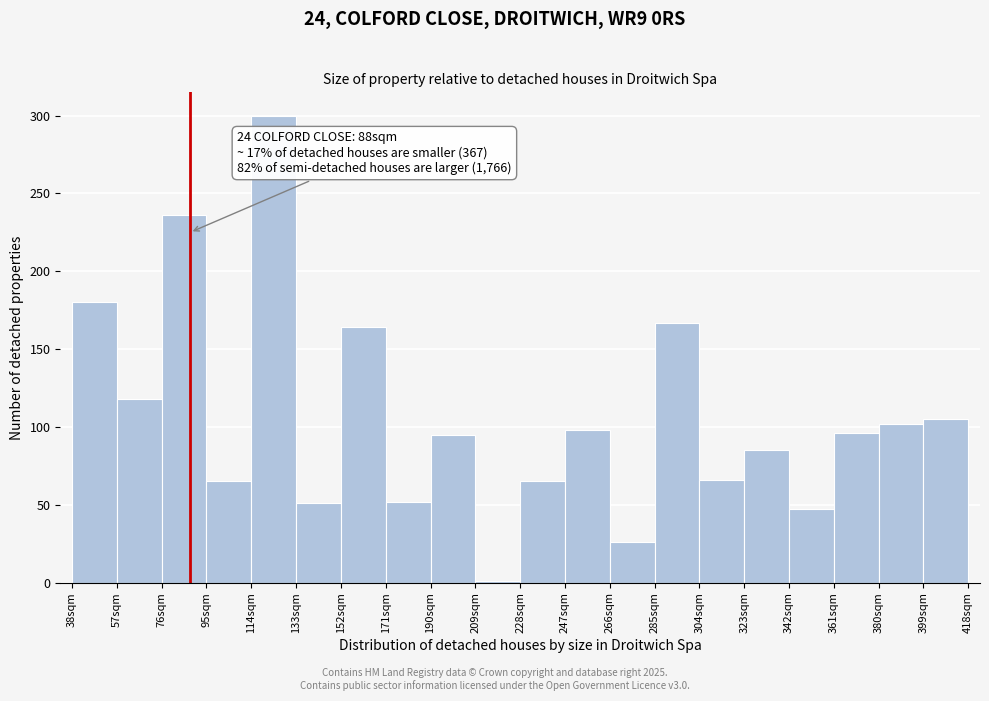

Over which range of the x-axis is the bar tallest?

114 to 133